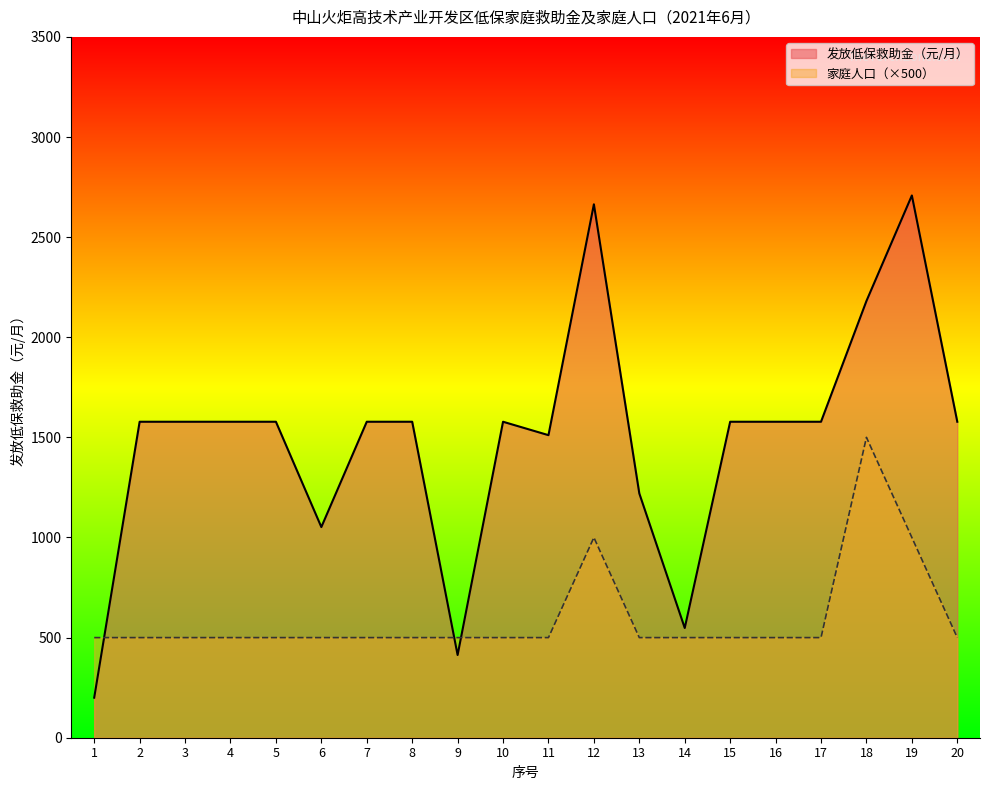

List the labels in order of 发放低保救助金（元/月） value, smallest first.

1, 9, 14, 6, 13, 11, 2, 3, 4, 5, 7, 8, 10, 15, 16, 17, 20, 18, 12, 19